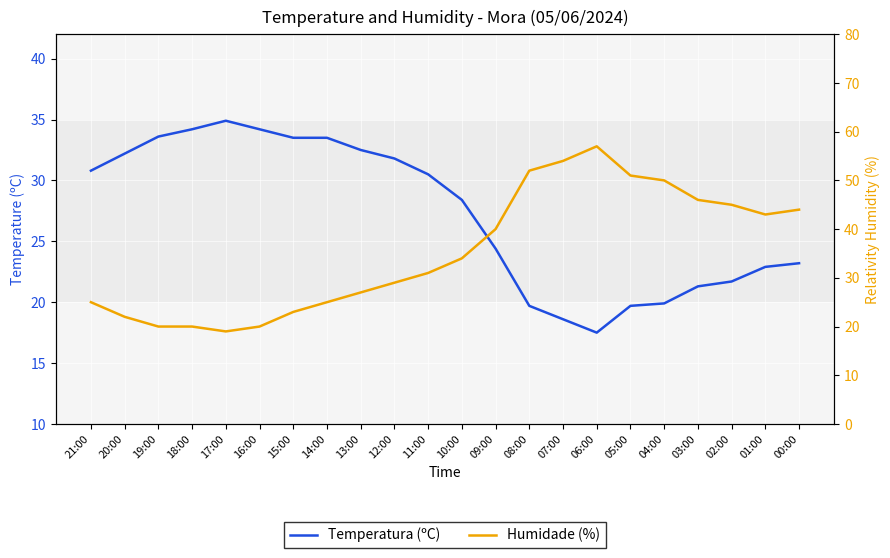

How many data points does each series have?

22